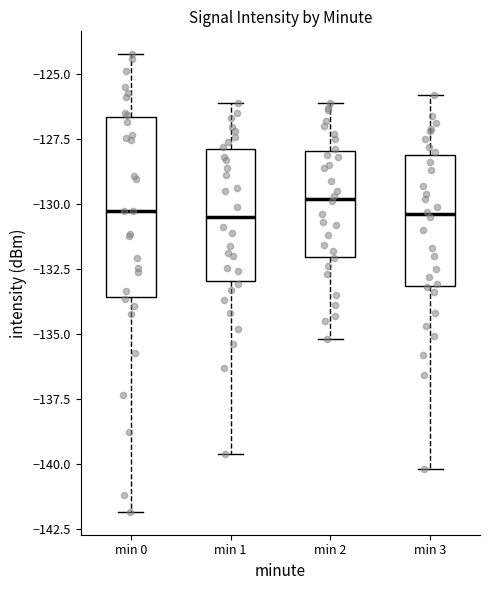

Where does the upper whisker of the box for min 1 end on the y-axis? The values are not printed on the chart, so give them approximately, as read against the axis.

-126.0